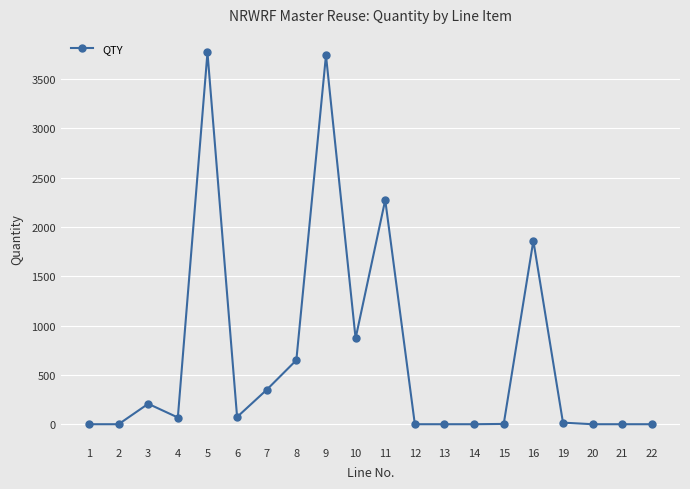

Does the chart display data point markers on the line(s)?

Yes